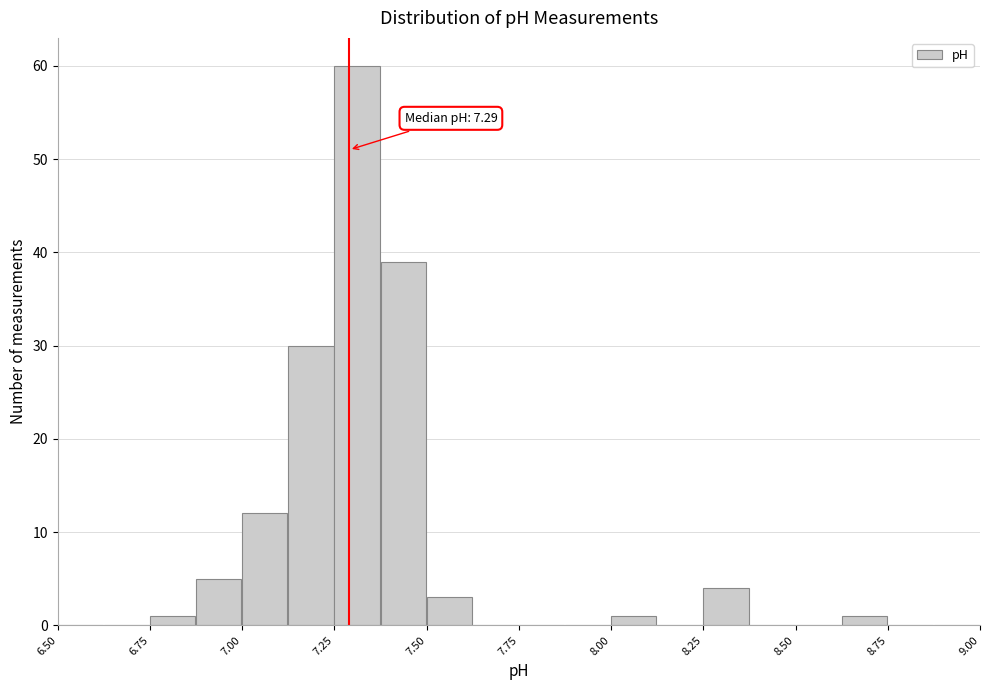

Around what value on the x-axis is the tallest bar? Give the approximate position of its centre, as read against the axis.

7.30